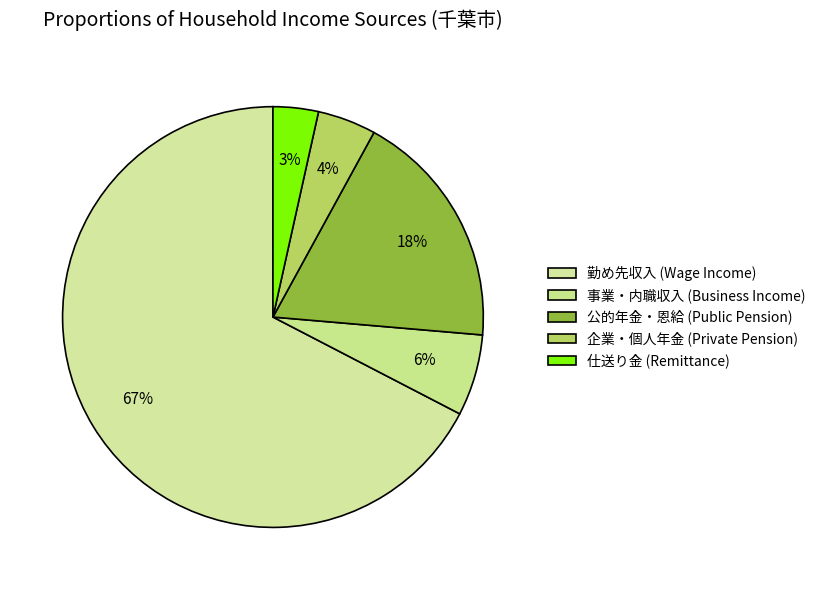

To the nearest percent, what is the difference between the largest and smallest slice percentages?

64%